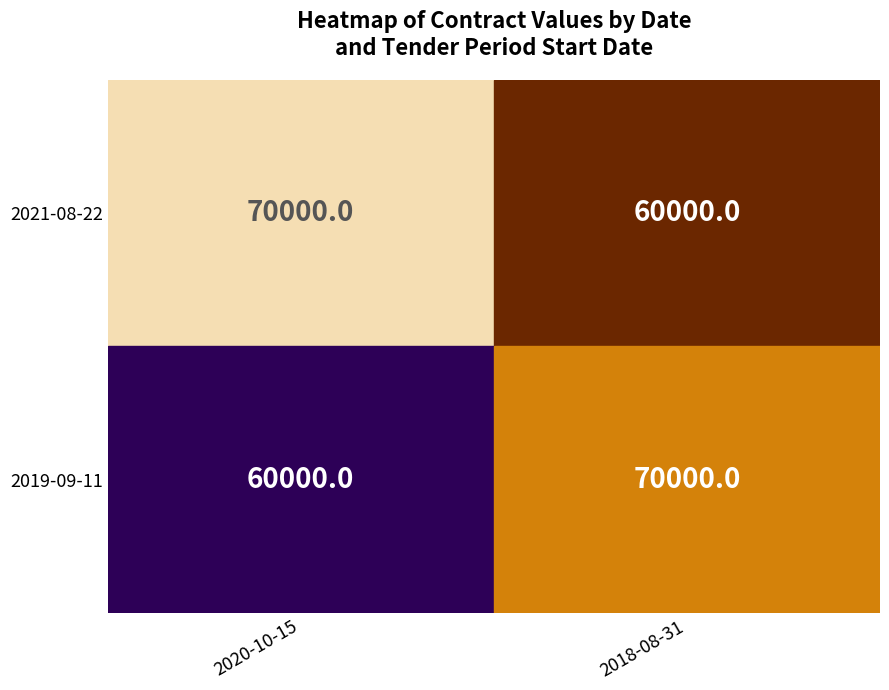

Reading left to right, list all the values displayed in this chart.

2021-08-22: 70000	60000
2019-09-11: 60000	70000